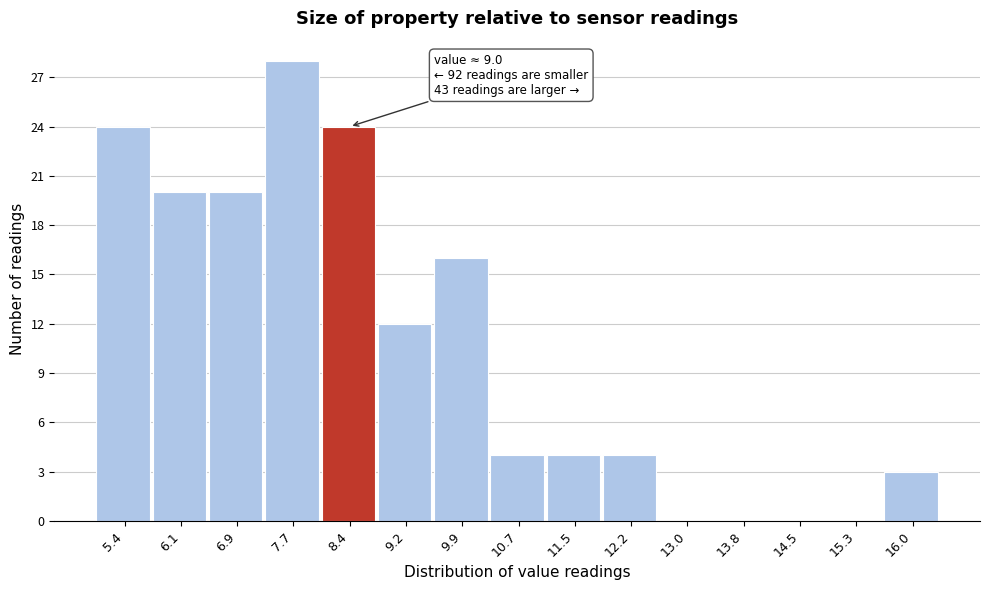

Reading left to right, list all the values displayed in this chart.

5.4=24	6.1=20	6.9=20	7.7=28	8.4=24	9.2=12	9.9=16	10.7=4	11.5=4	12.2=4	13.0=0	13.8=0	14.5=0	15.3=0	16.0=3